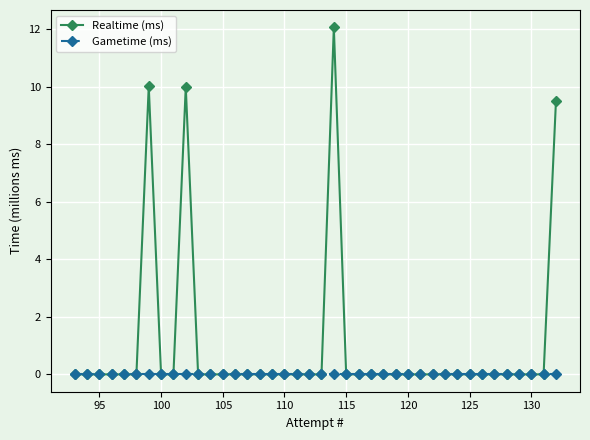

Which series has the widest spread of values?

Realtime (ms)